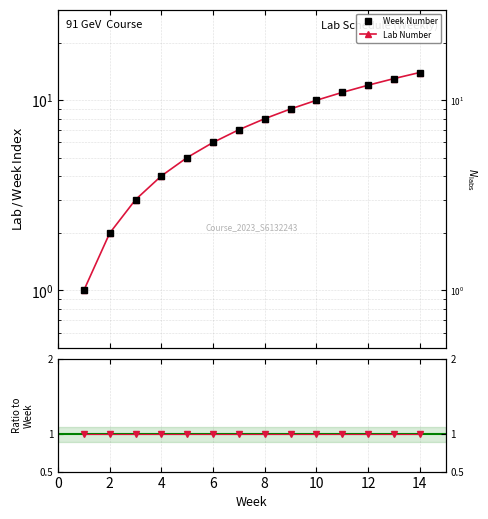

True or false: Lab Number and Week Number cross at least once.

False